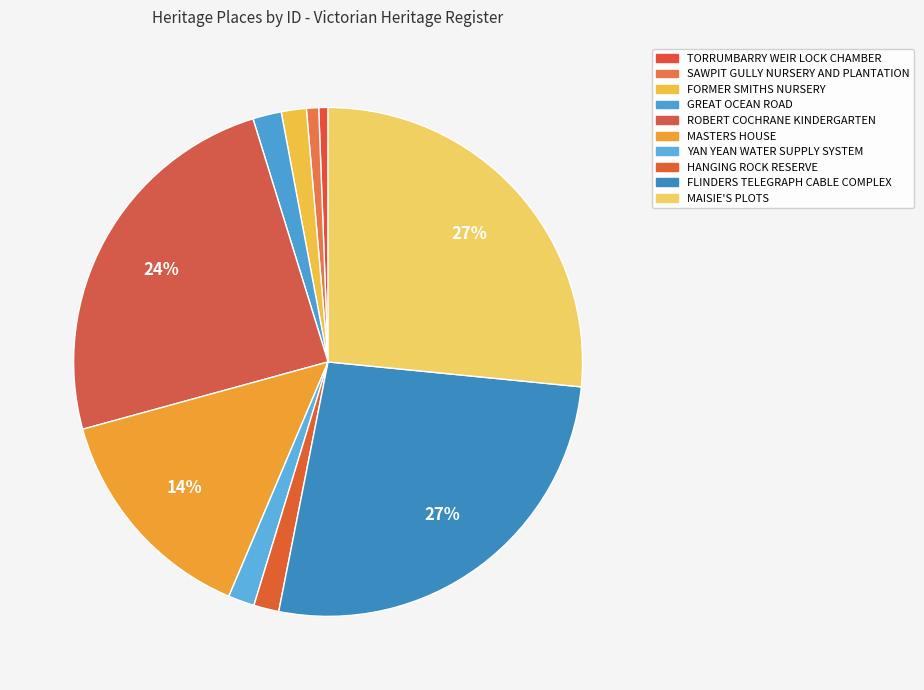

Count the number of slices in the pie.

10